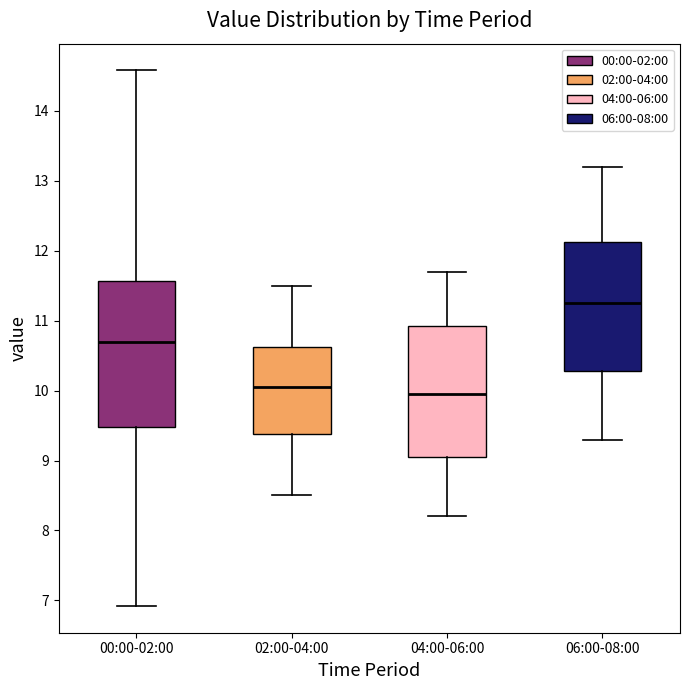

Comparing the boxes themselves (not the whiskers), which one is the tallest?

00:00-02:00